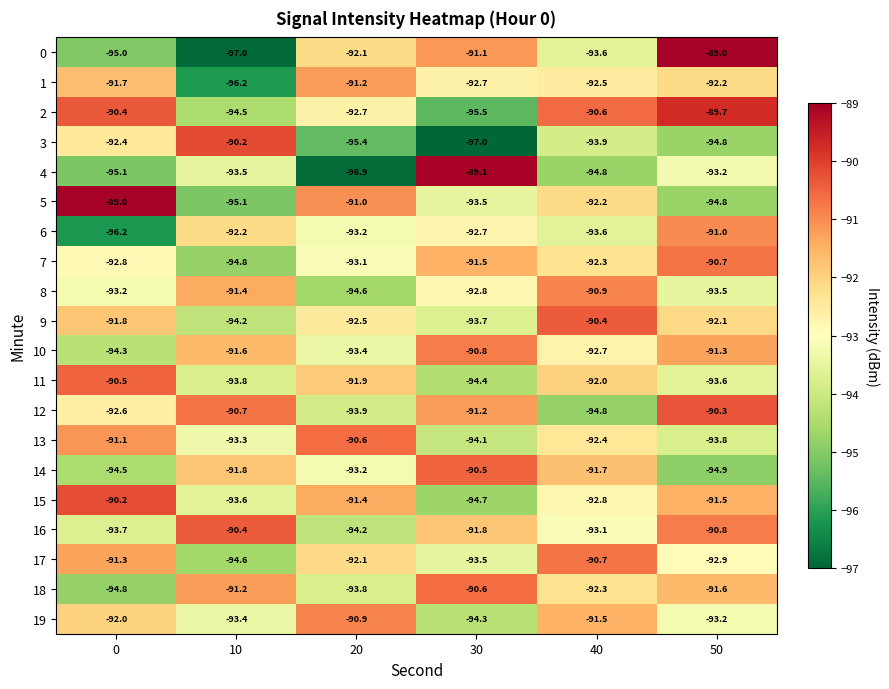

Which series changed the most between 10 and 20?

3